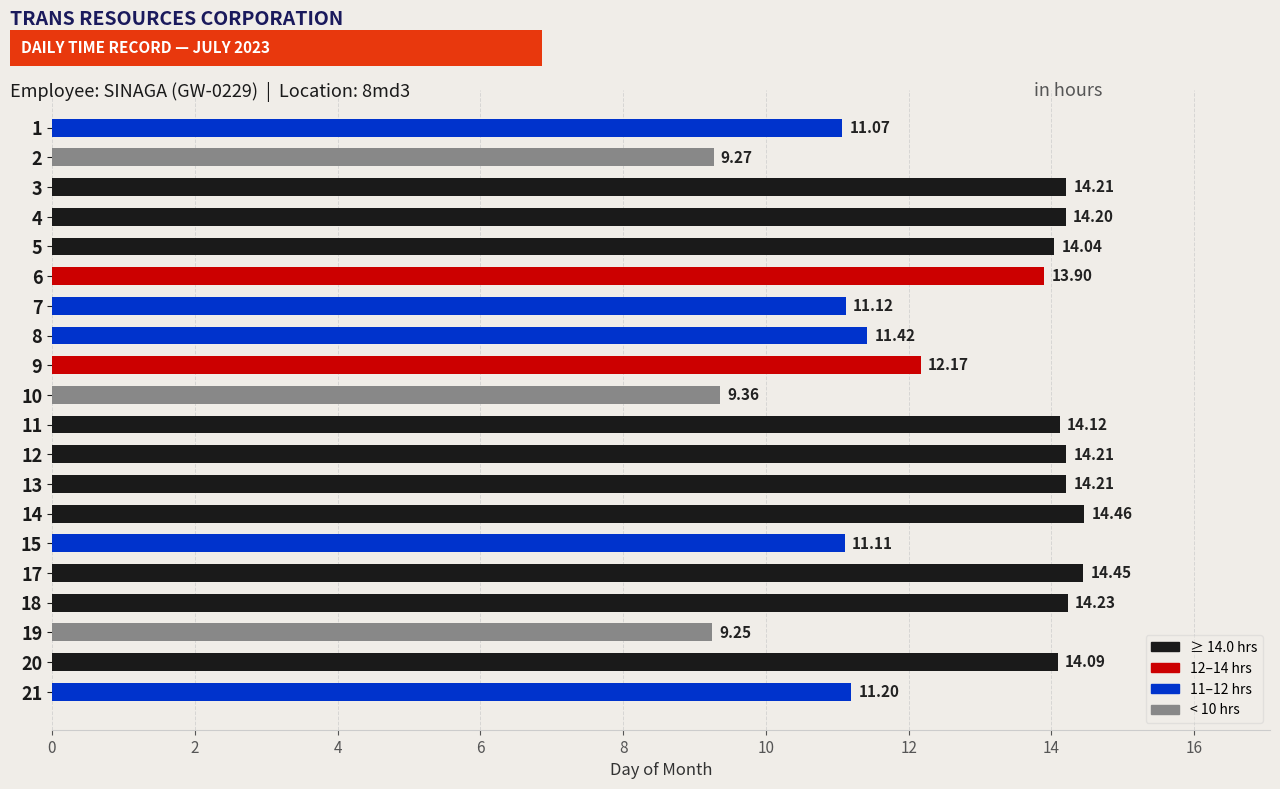

What is the sum of all values?

252.1